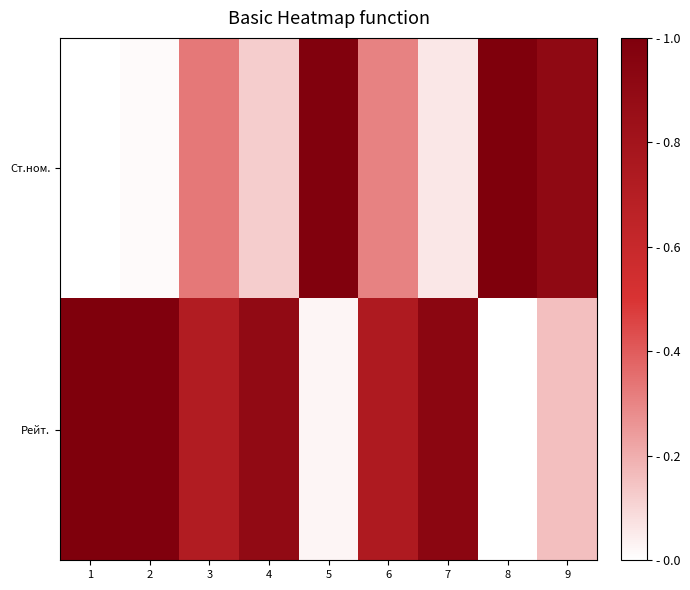

Reading left to right, list all the values displayed in this chart.

Ст.ном.: 1=0.0	2=0.0	3=0.3	4=0.1	5=1.0	6=0.3	7=0.1	8=1.0	9=0.9
Рейт.: 1=1.0	2=1.0	3=0.7	4=0.9	5=0.0	6=0.7	7=0.9	8=0.0	9=0.2